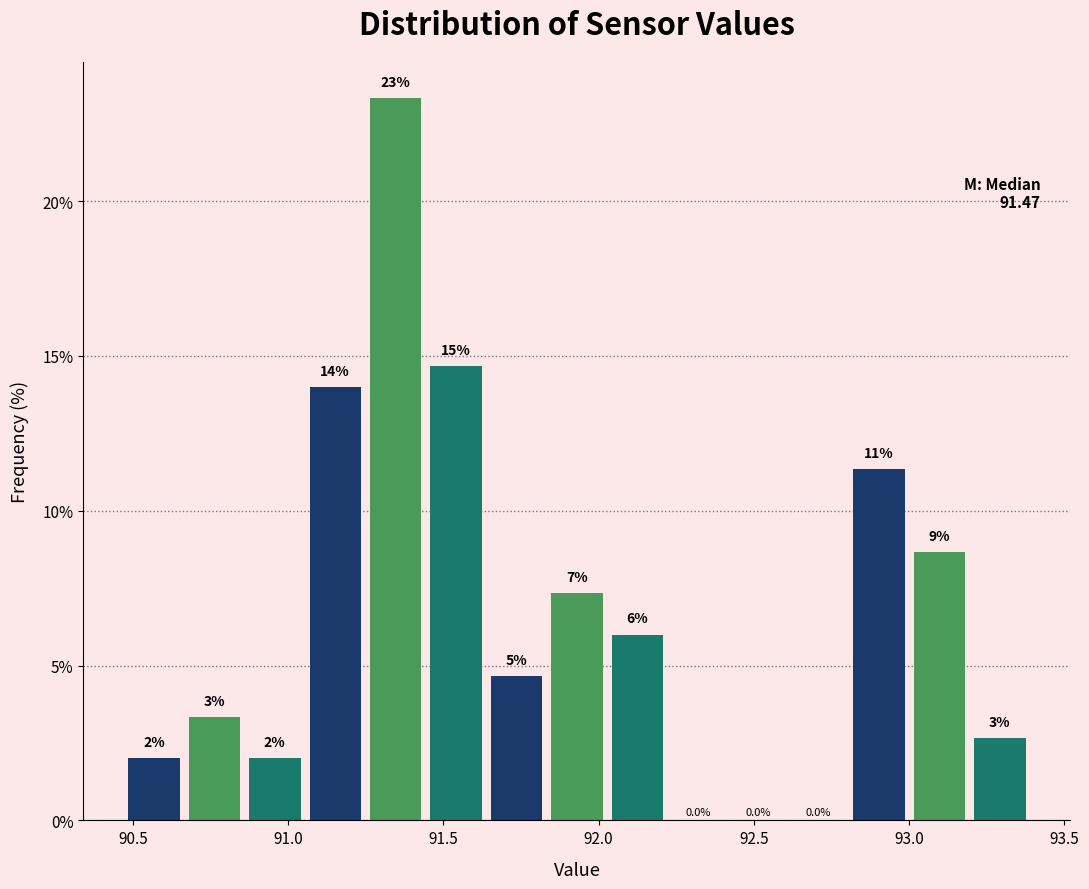

Around what value on the x-axis is the tallest bar? Give the approximate position of its centre, as read against the axis.

91.35